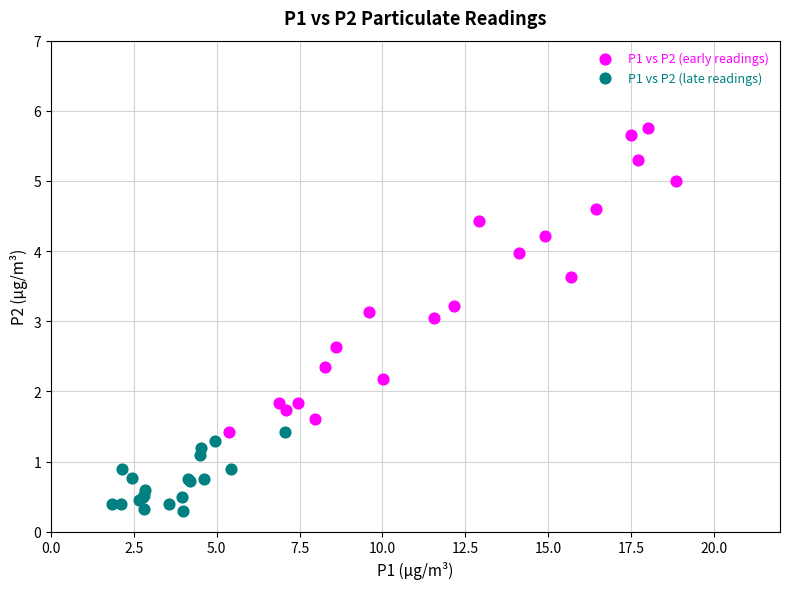

Which series reaches the maximum Y coordinate?

P1 vs P2 (early readings)